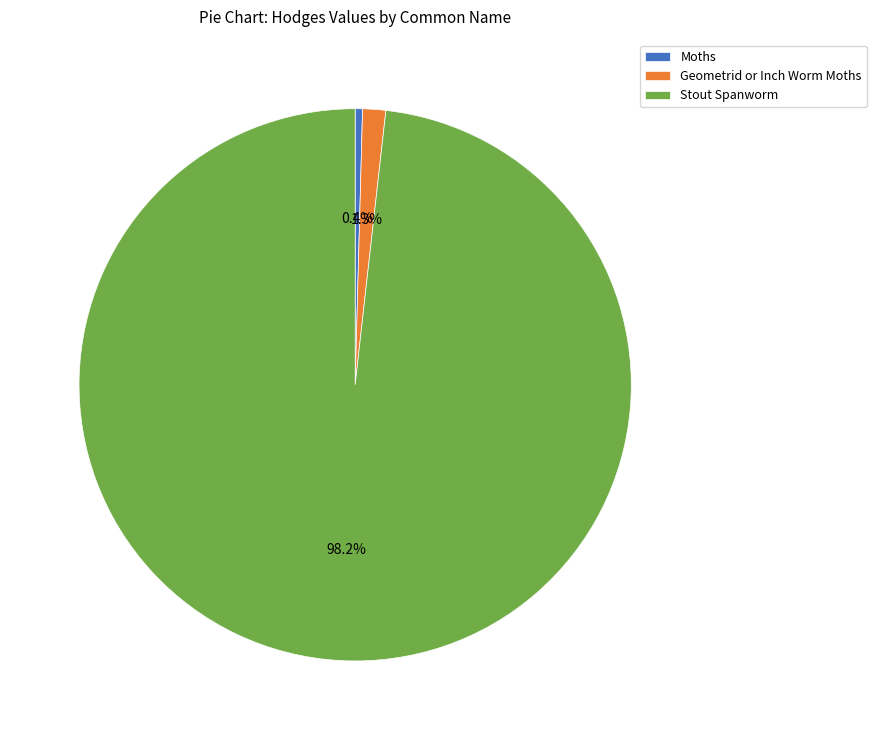

Combined, what portion of the pie is Stout Spanworm and Geometrid or Inch Worm Moths?

99.6%